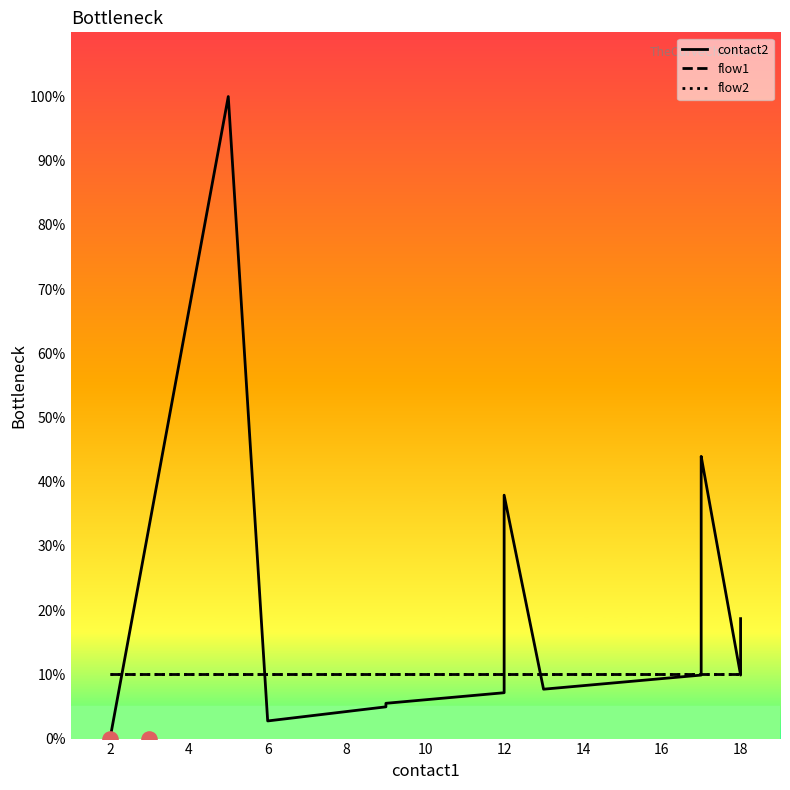

Is the value of contact2 at 13 greater than the value of flow1 at 13?

No